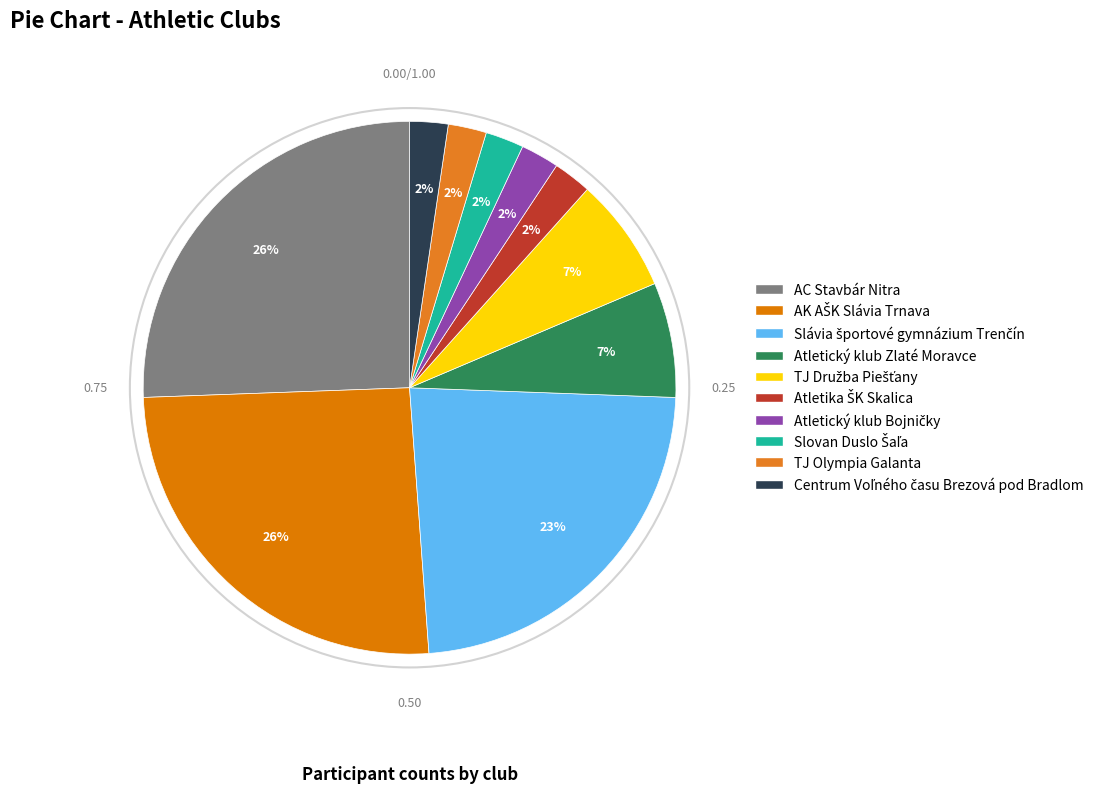

Does Centrum Voľného času Brezová pod Bradlom account for over 50% of the chart?

No